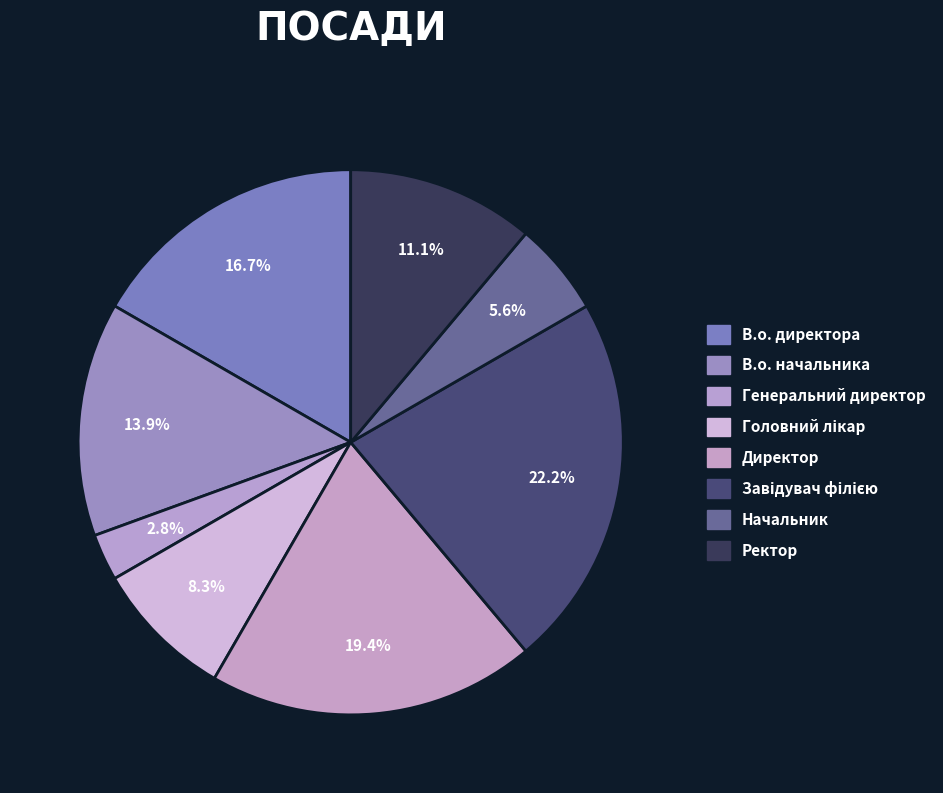

Does any single category account for the majority?

No